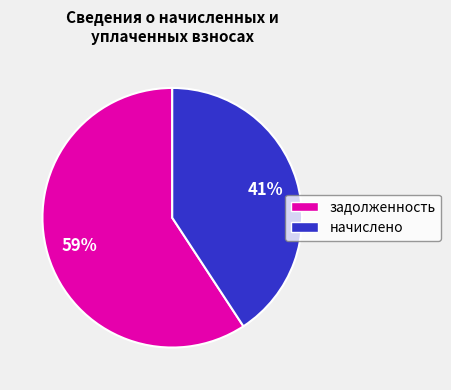

Which has a higher value, начислено or задолженность?

задолженность